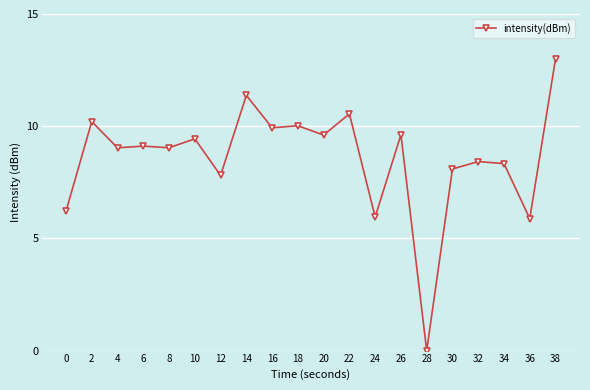

What is the approximate value at 32?

8.4